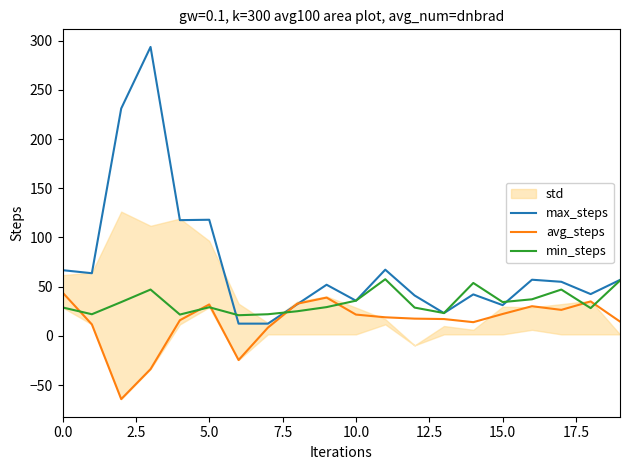

What value does the min_steps series have at 12?

28.8